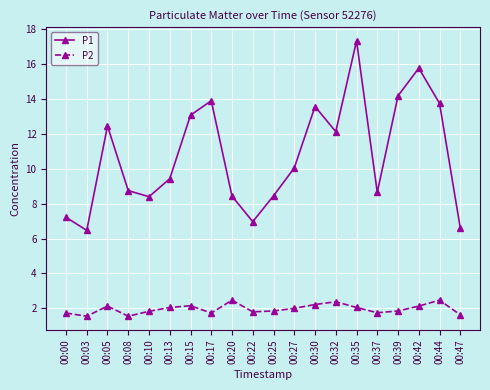

Is it true that P1 equals 11.3 at 00:10?

False